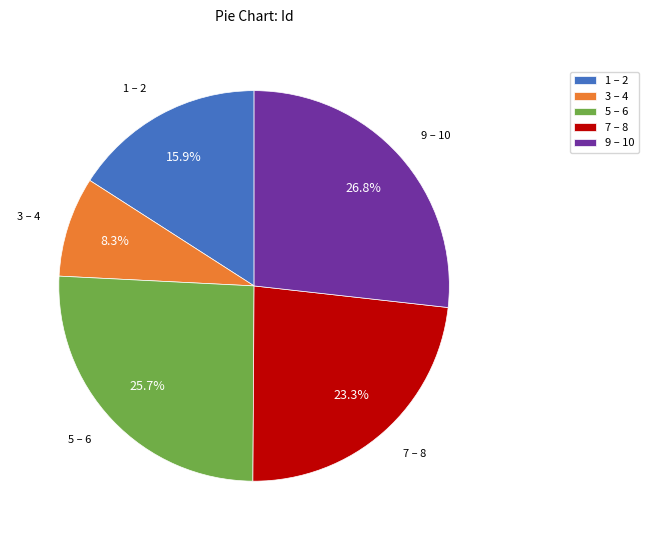

Rank the categories by value from highest to lowest.

9 – 10, 5 – 6, 7 – 8, 1 – 2, 3 – 4